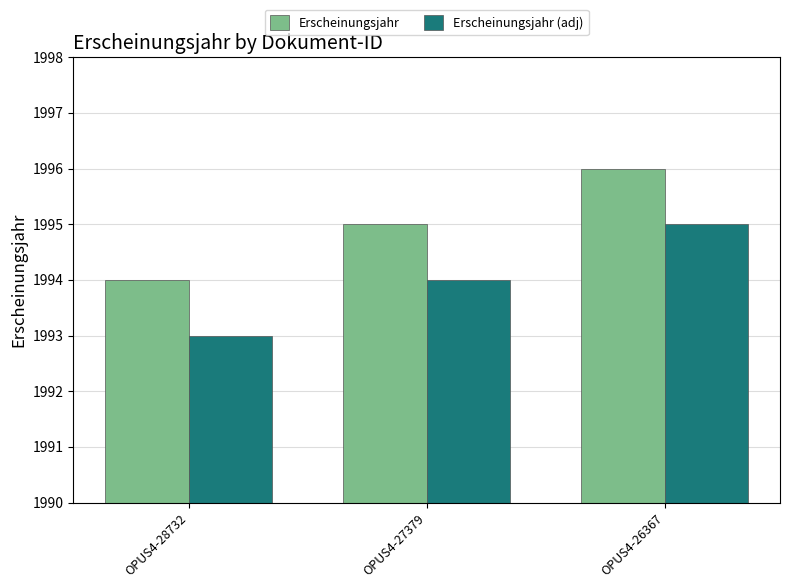

Is it true that Erscheinungsjahr (adj) equals 1993 at OPUS4-28732?

True